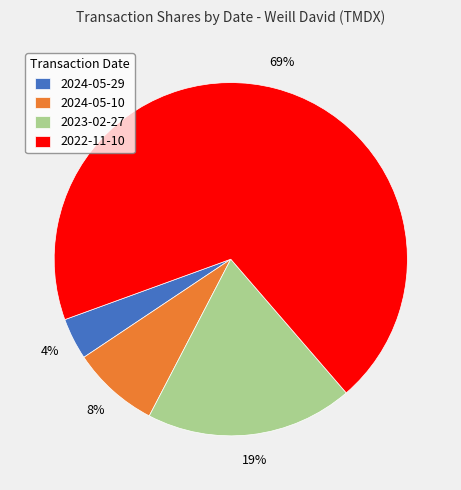

Does 2022-11-10 account for over 50% of the chart?

Yes